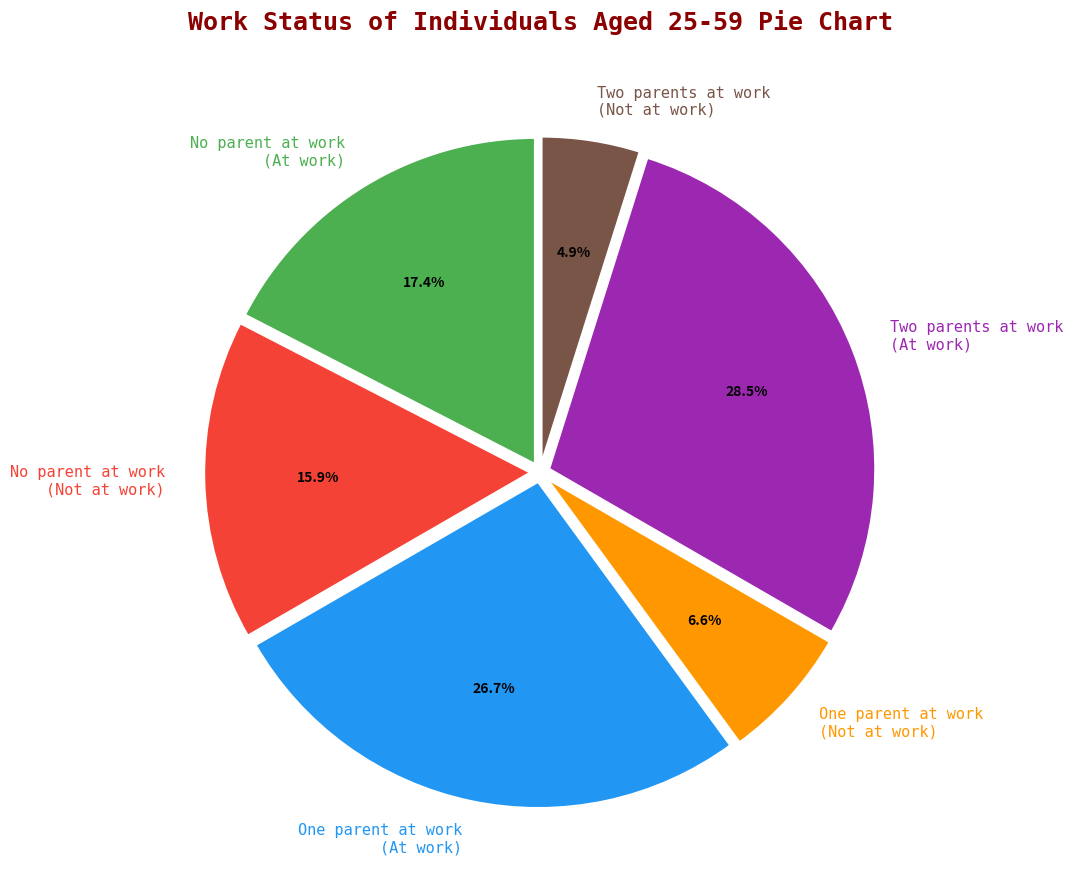

How many segments does this pie chart have?

6